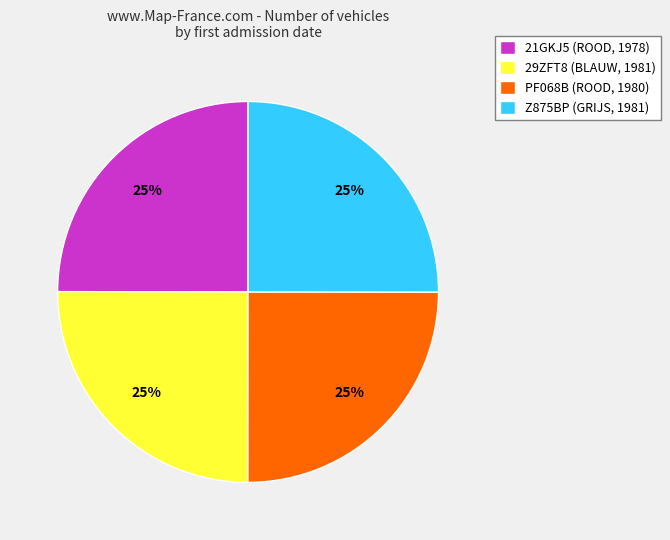

To the nearest percent, what portion does 21GKJ5 represent?

25%